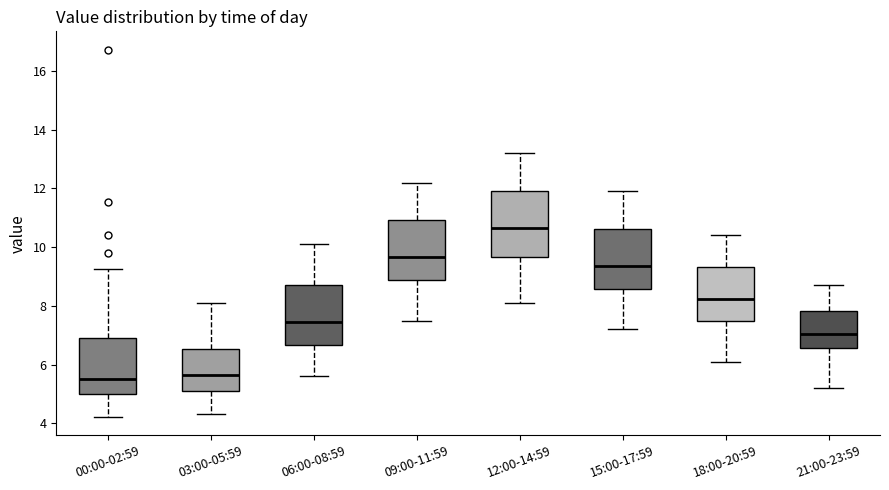

Which box's median line is the highest?

12:00-14:59